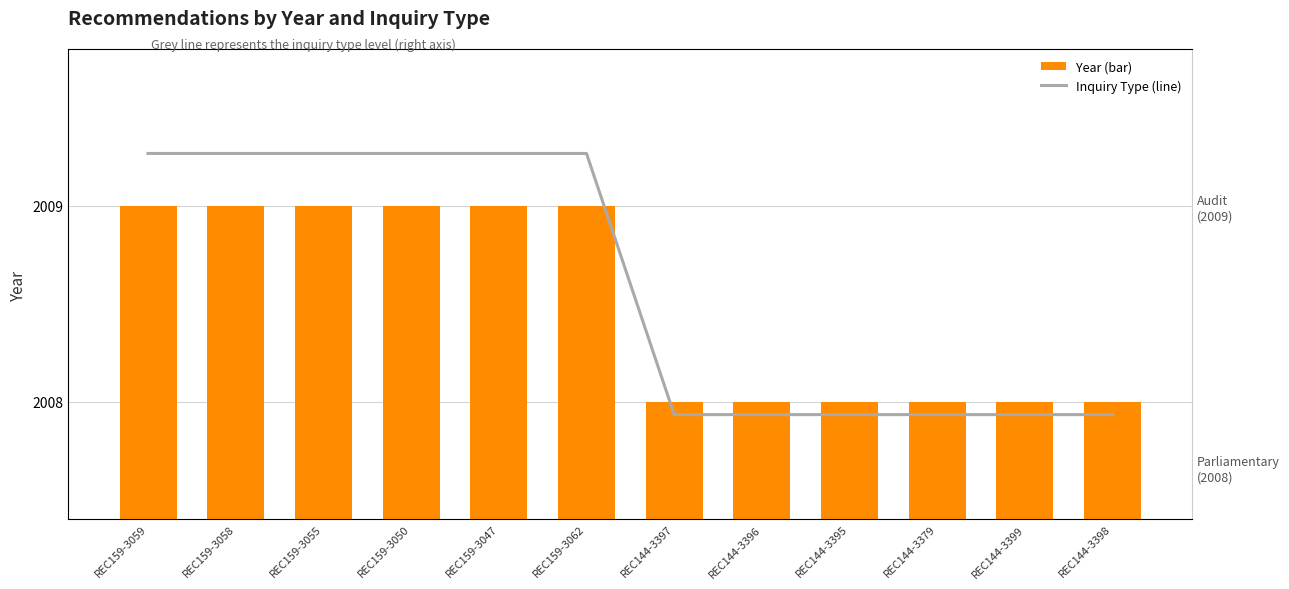

At how many categories does at least one series exceed 2009?

6